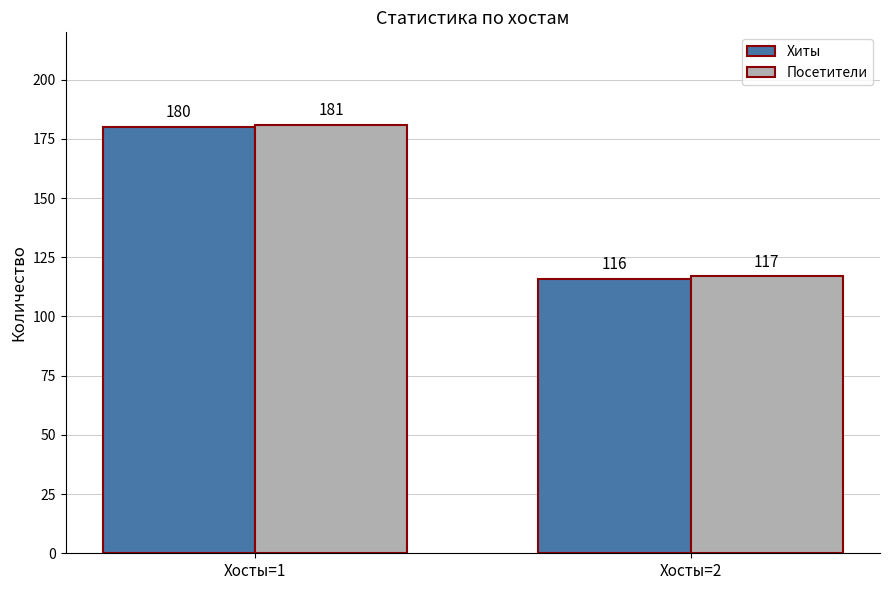

Is the value of Хиты at Хосты=2 greater than the value of Посетители at Хосты=2?

No